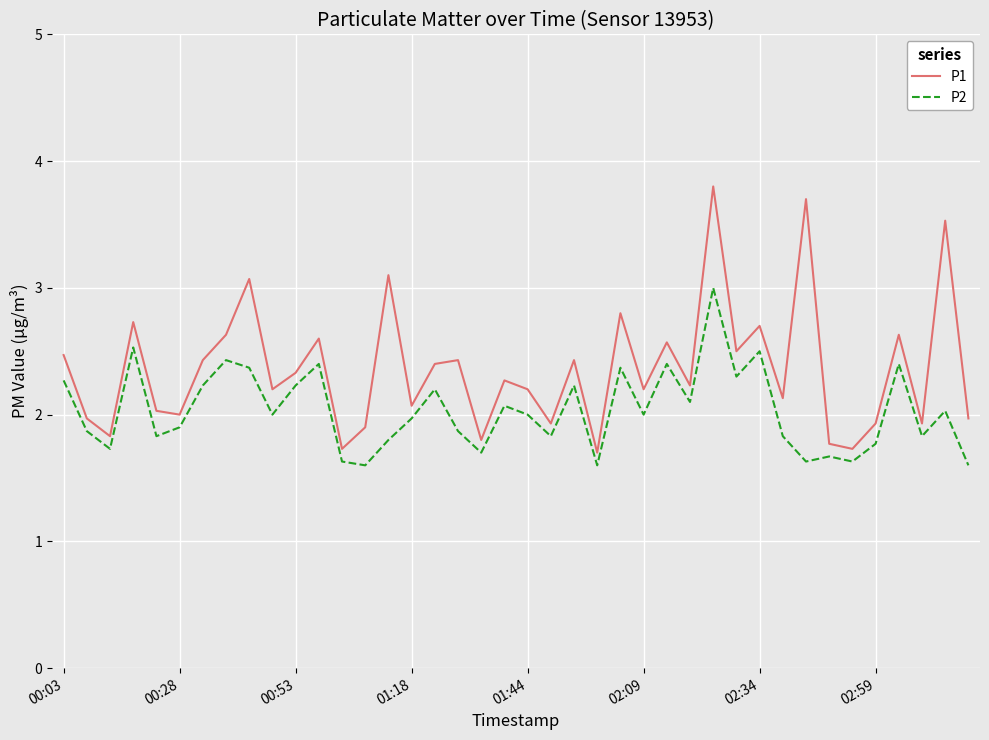

What is the smallest value displayed?

1.6